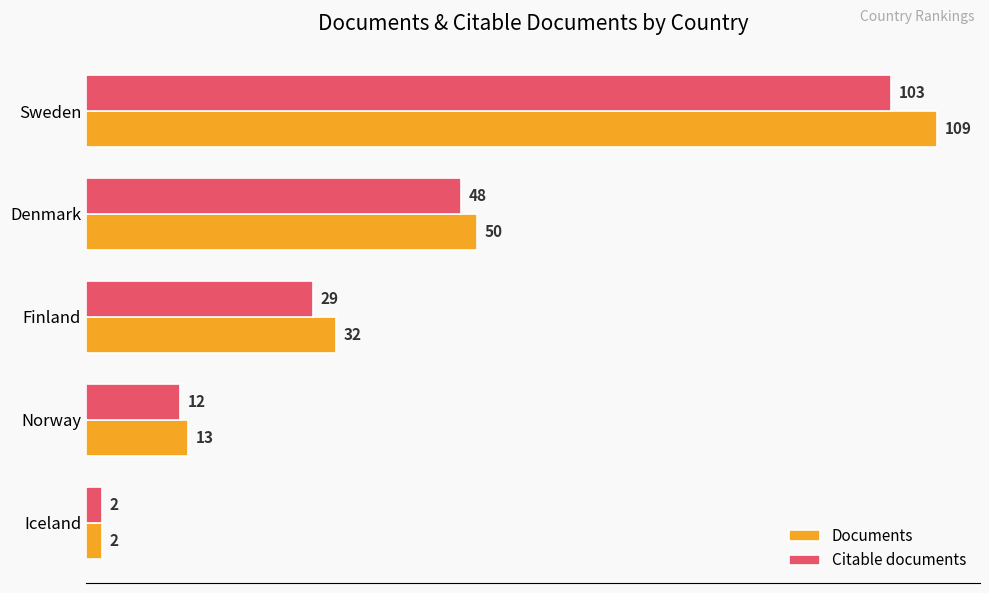

What is the minimum value for Documents?

2